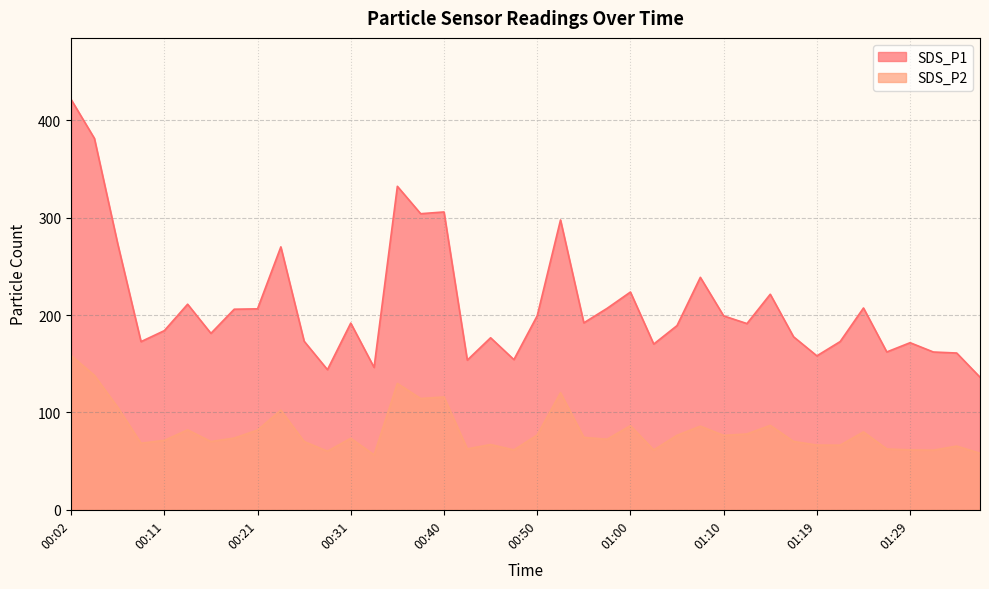

The SDS_P1 series shows 43.0 at 00:57. True or false?

False